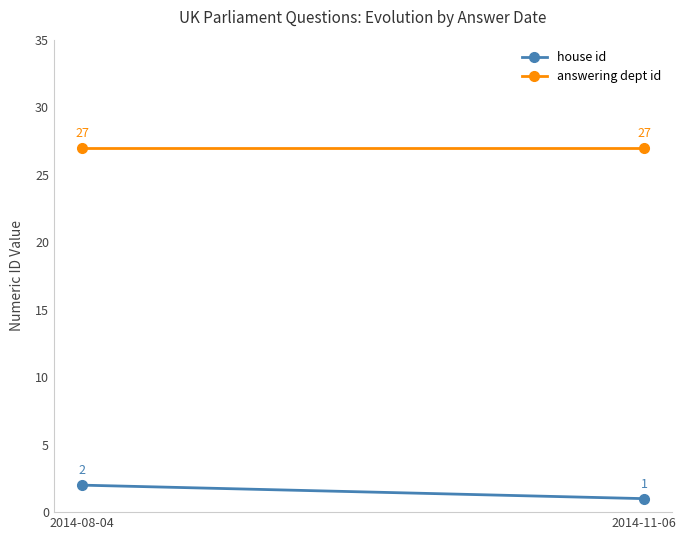

At which label does answering dept id reach its peak?

2014-08-04